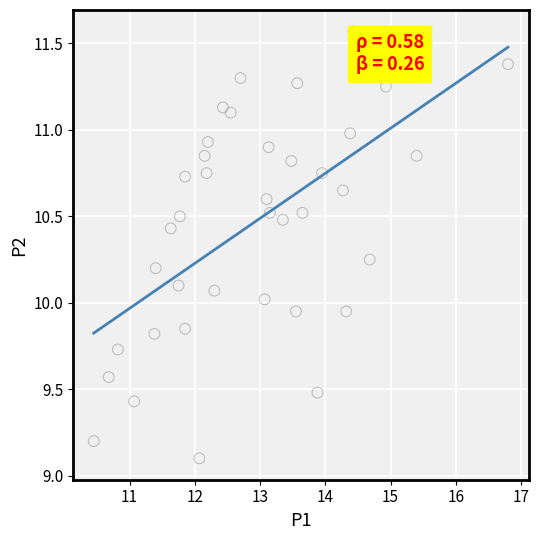

What is the range of Y values (max minus min)?

2.5